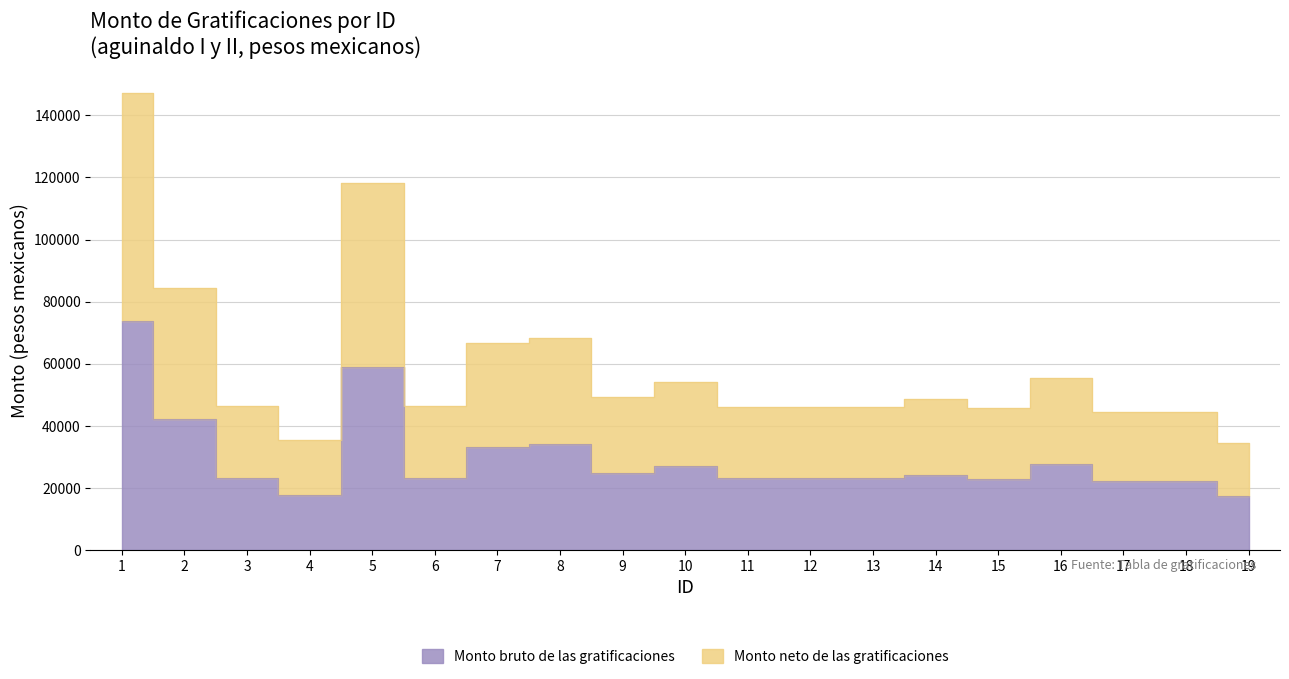

The value of Monto bruto de las gratificaciones at 19 is 17198.6. True or false?

True